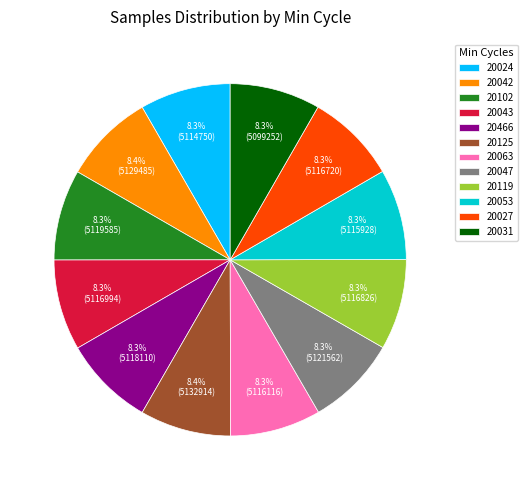

Do 20053 and 20125 together represent more than half of the pie?

No